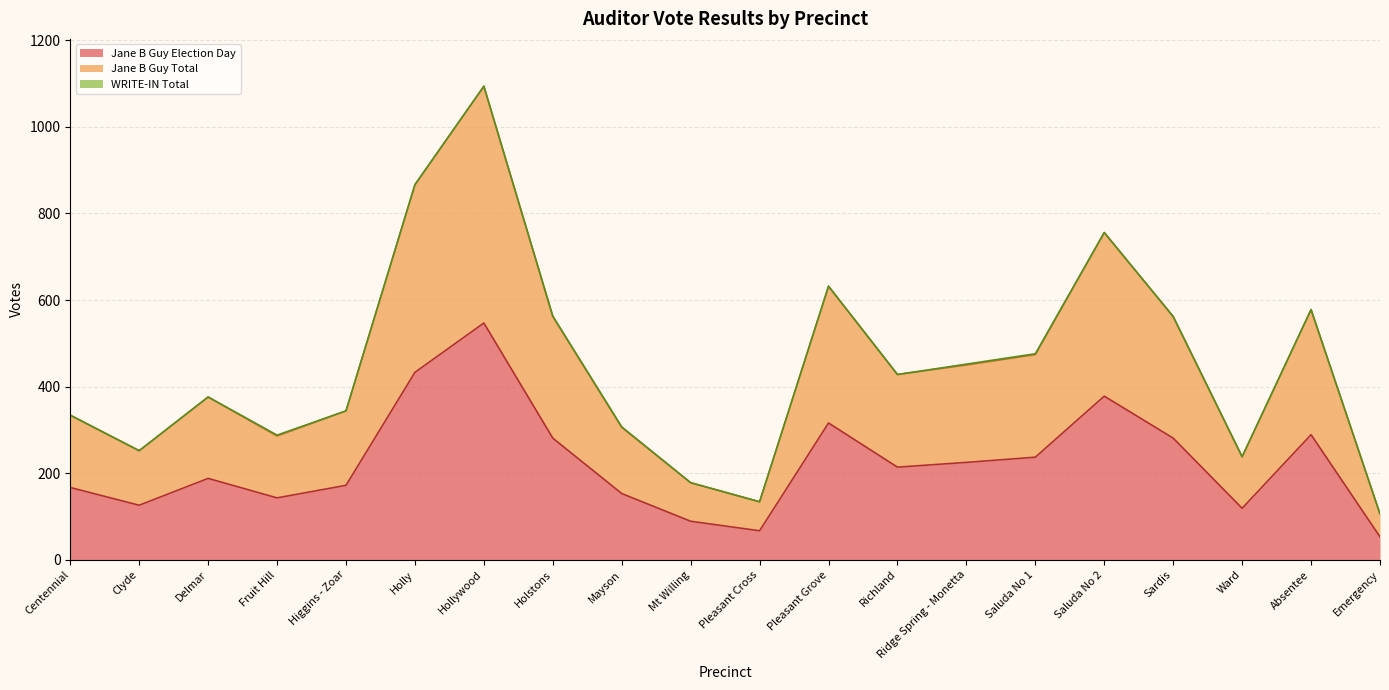

True or false: Jane B Guy Total and Jane B Guy Election Day cross at least once.

False